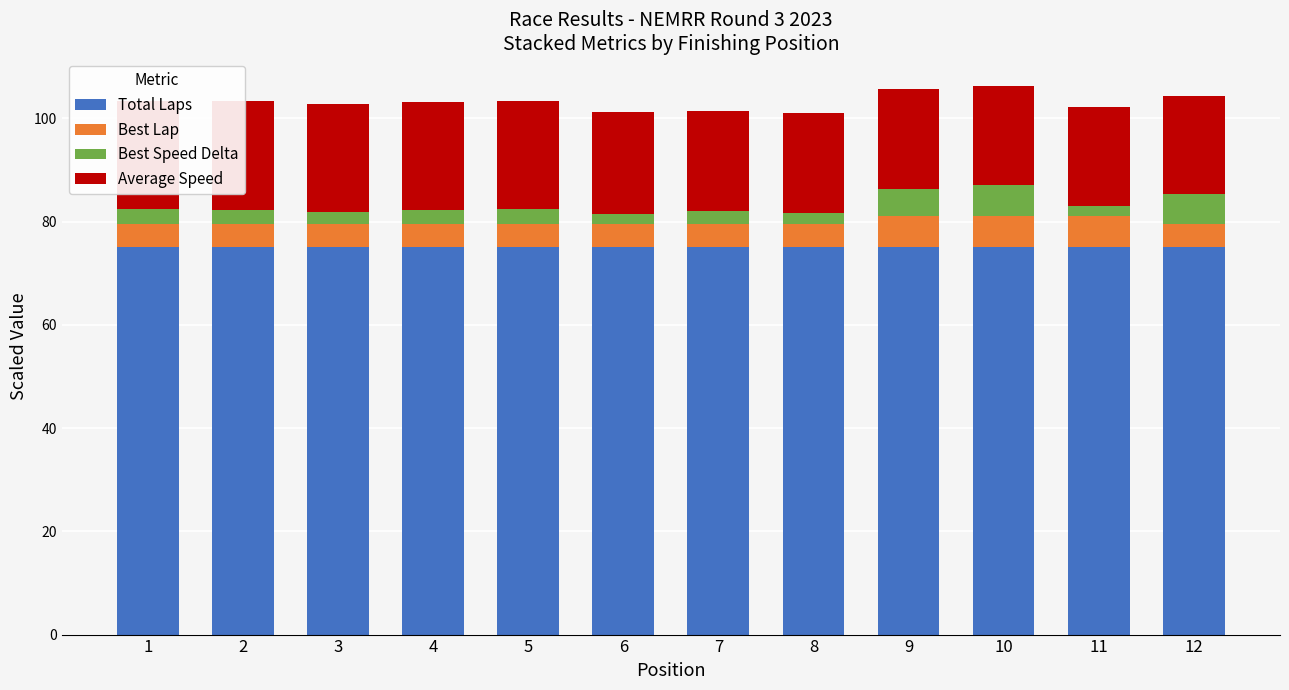

Is it true that Total Laps equals 104.1 at 5?

False